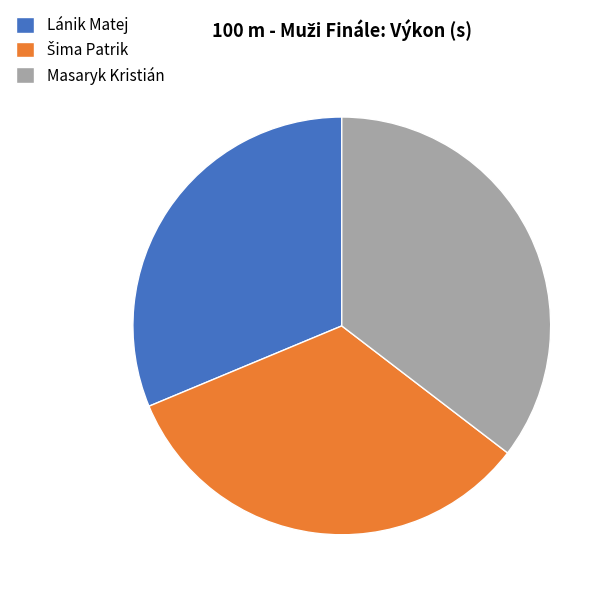

Which category has the biggest portion of the pie?

Masaryk Kristián